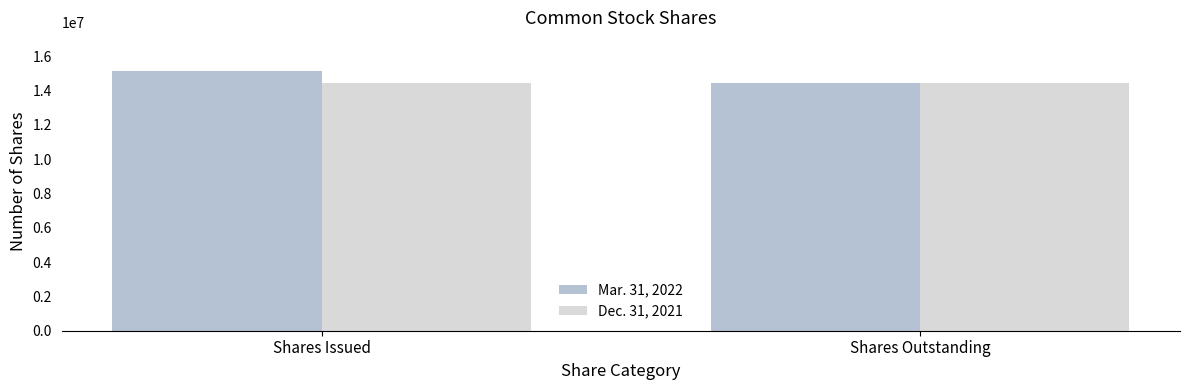

How many bars are there in each group?

2